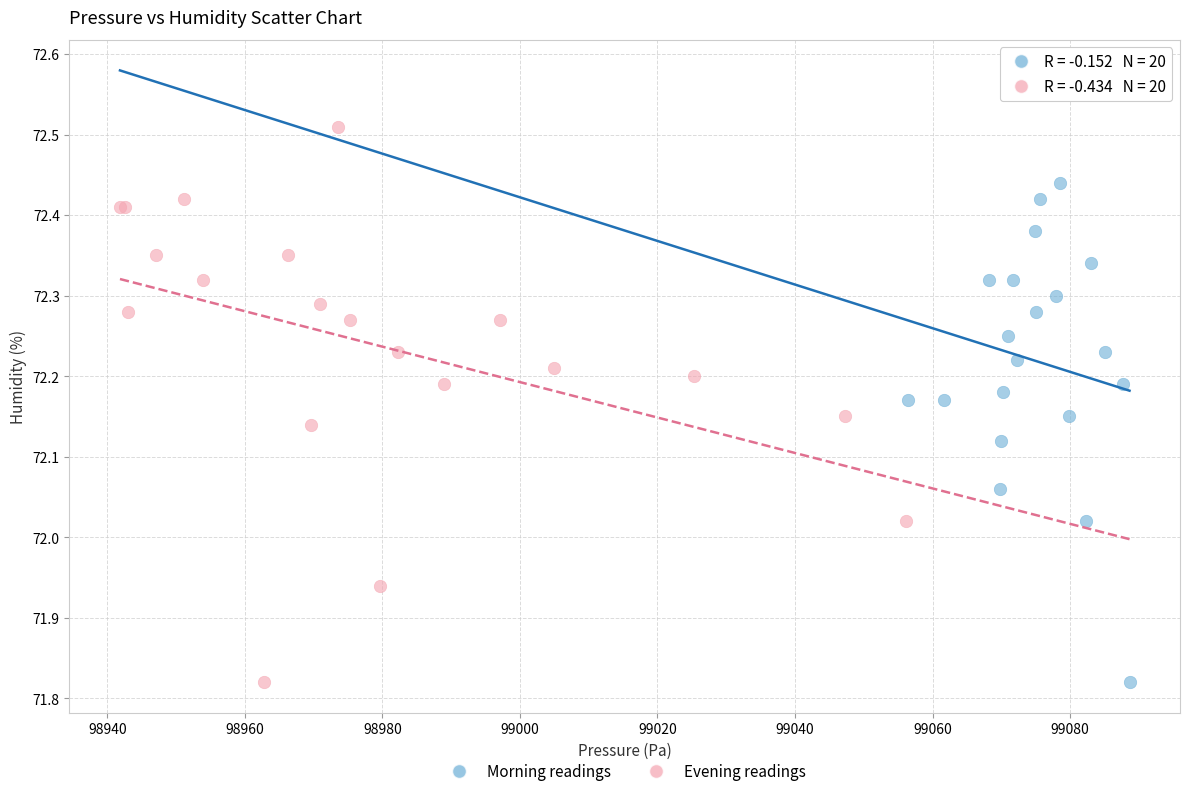

Which series contains the highest Y value?

Evening readings